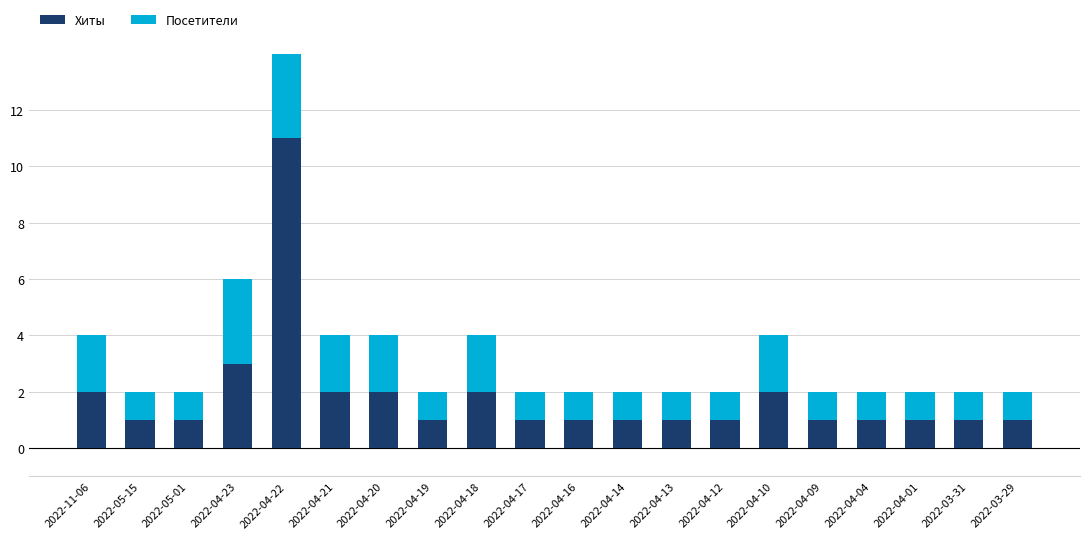

Is the value of Хиты at 2022-03-31 greater than the value of Посетители at 2022-04-12?

No